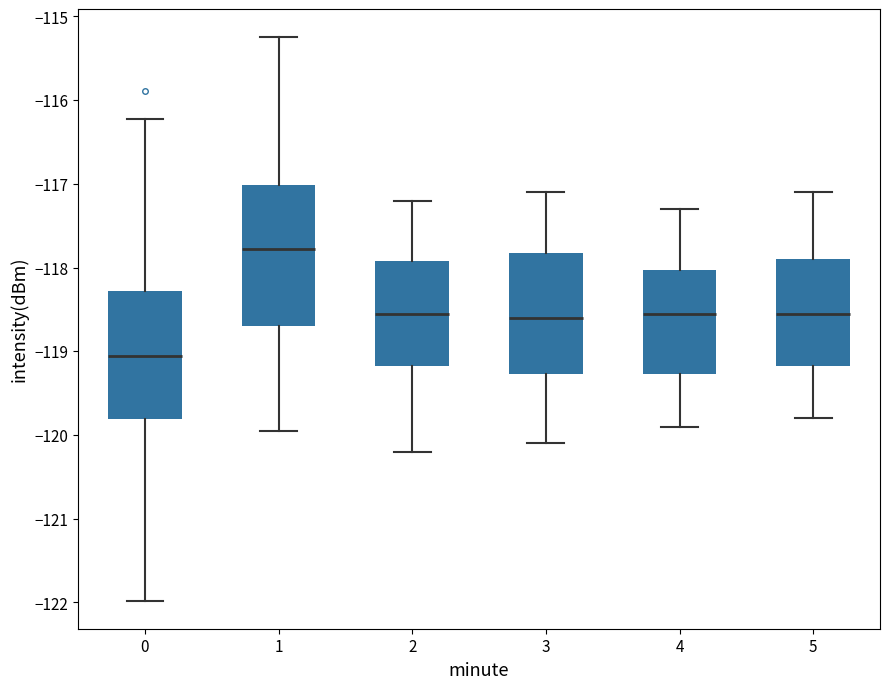

Reading left to right, read every box against the y-axis: the position of its median line, the range the box covers, and the ends of its whiskers. The values are not printed on the chart, so give them approximately, as read against the axis.

0: median -119.1, box -119.8 to -118.3, whiskers -122.0 to -116.2
1: median -117.8, box -118.7 to -117.0, whiskers -120.0 to -115.3
2: median -118.5, box -119.2 to -117.9, whiskers -120.2 to -117.2
3: median -118.6, box -119.3 to -117.8, whiskers -120.1 to -117.1
4: median -118.5, box -119.3 to -118.0, whiskers -119.9 to -117.3
5: median -118.5, box -119.2 to -117.9, whiskers -119.8 to -117.1